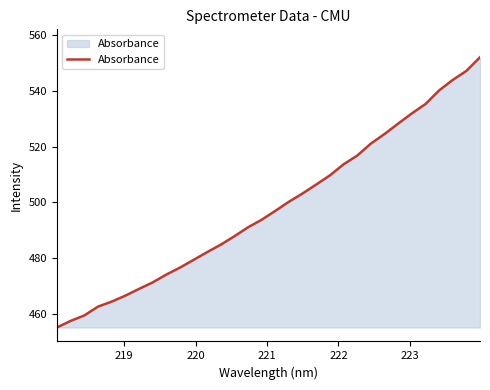

What is the maximum value shown in the chart?

552.0